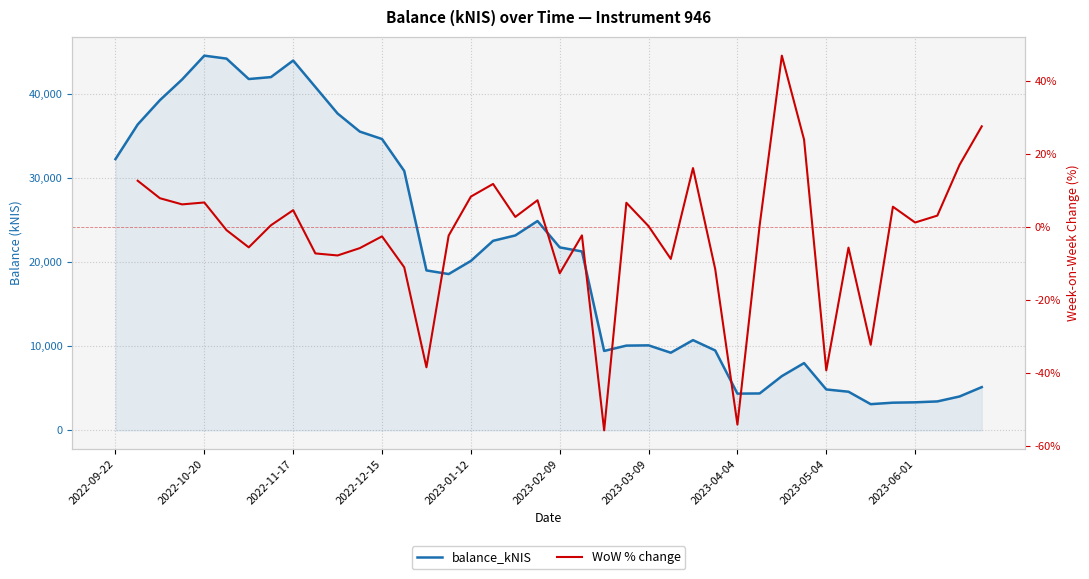

True or false: WoW % change and balance_kNIS cross at least once.

False